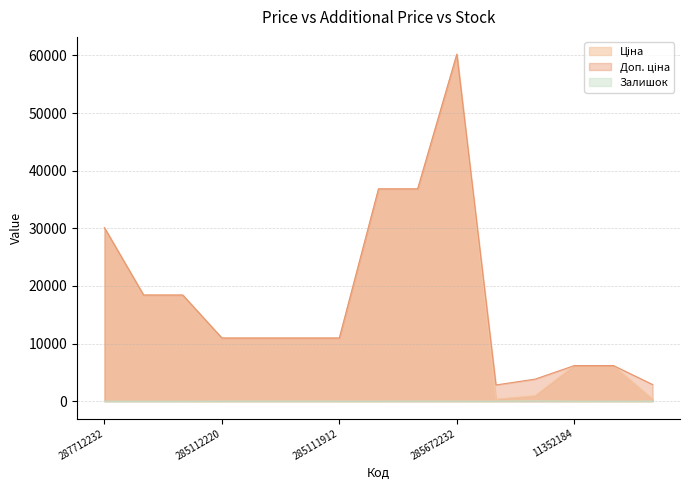

At which label does Залишок reach its minimum?

287712232